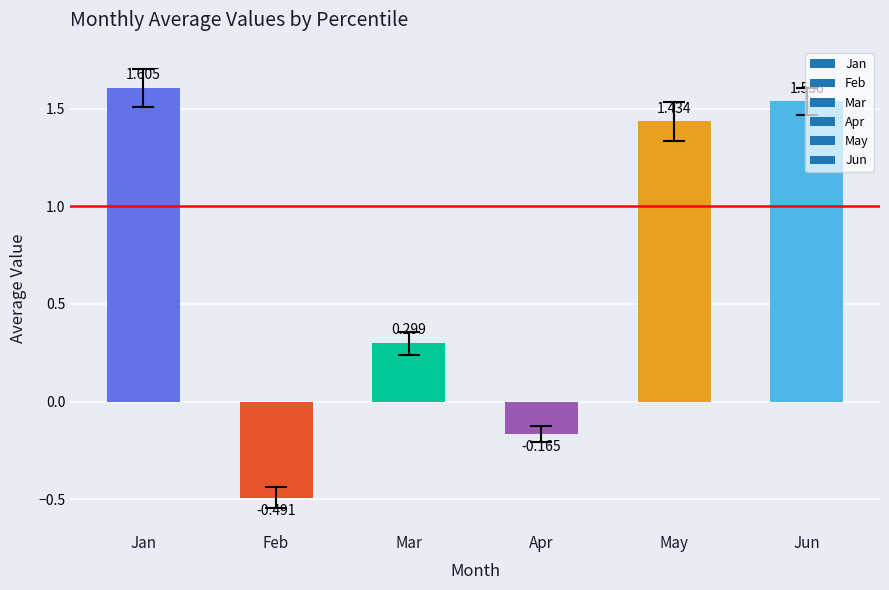

Between Jun and Feb, which is larger?

Jun